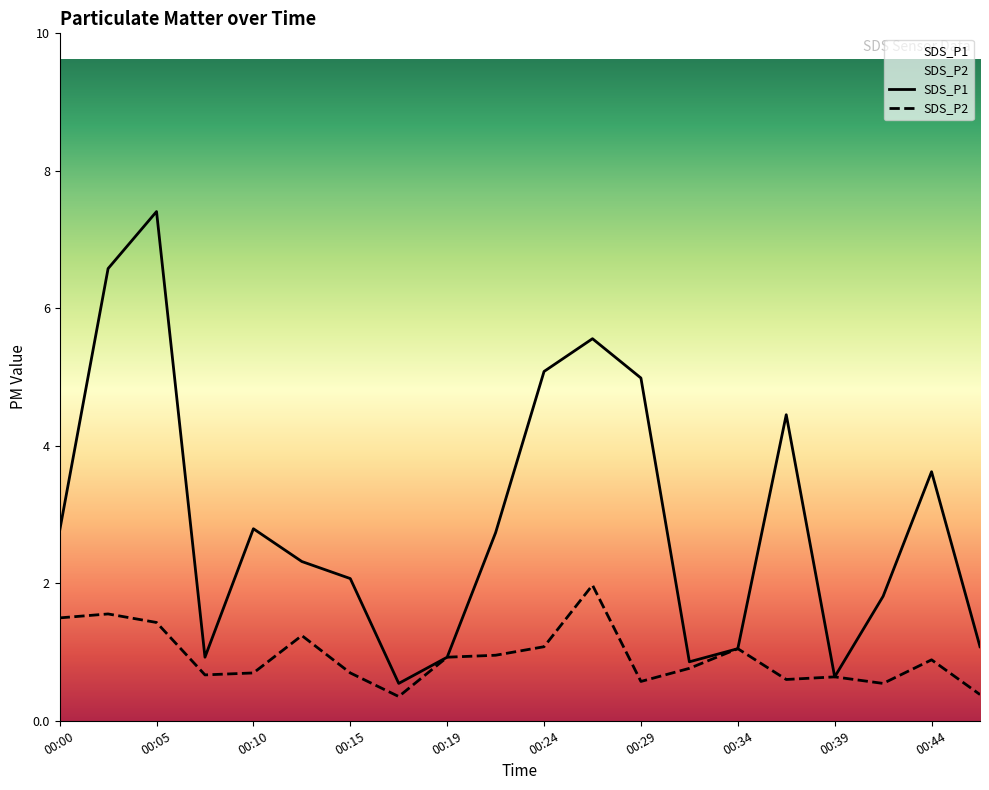

Is the value of SDS_P1 at 00:19 greater than the value of SDS_P2 at 00:32?

Yes